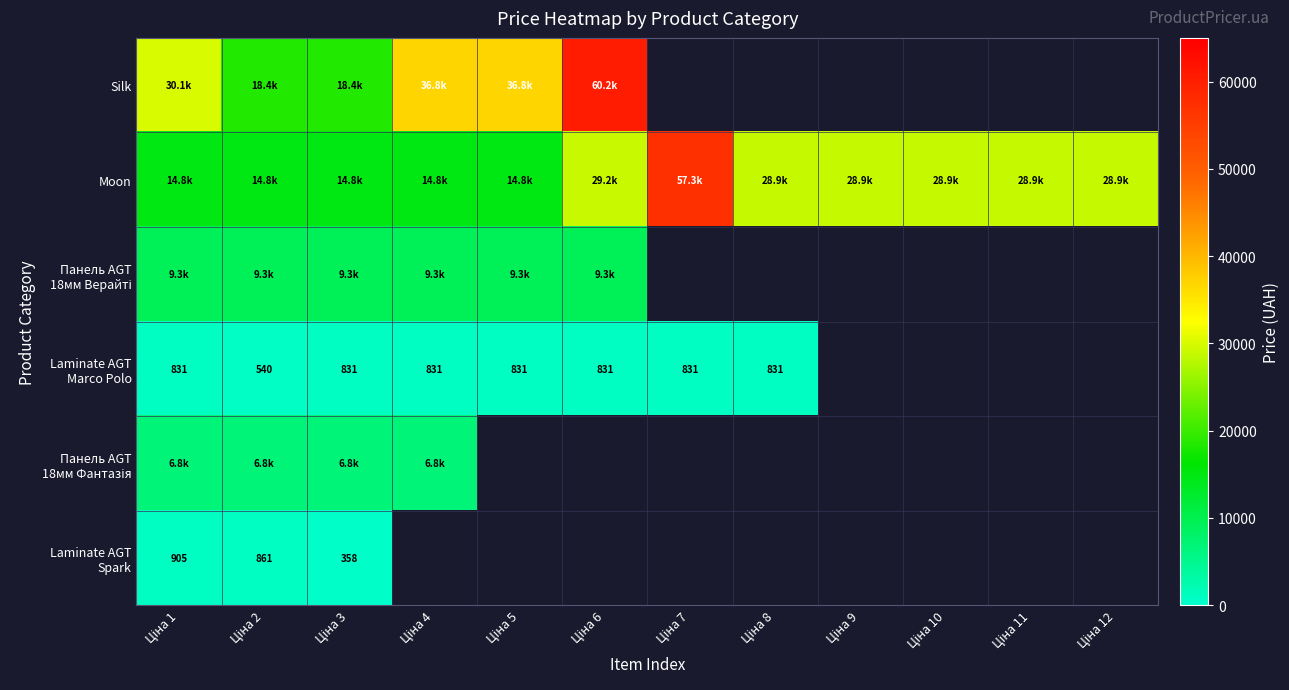

List the series in order of their peak value, lowest first.

Laminate AGT Marco Polo, Laminate AGT Spark, Панель AGT 18мм Фантазія, Панель AGT 18мм Верайті, Moon, Silk